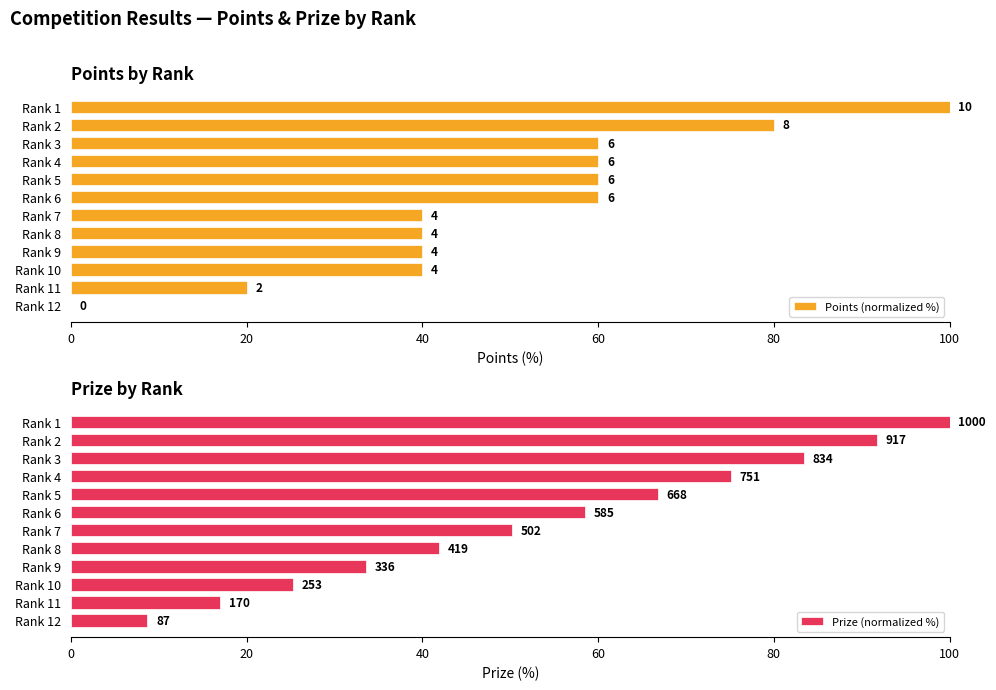

What is the approximate value of Prize (normalized %) at Rank 6?

58.5